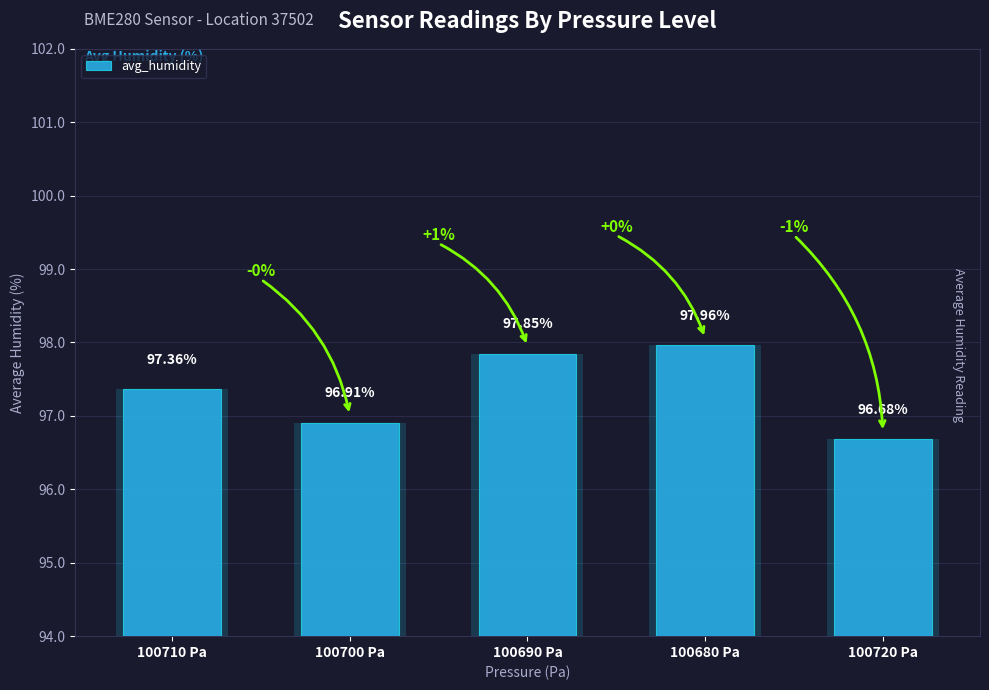

Reading left to right, what are all the values shown in this chart?

97.4	96.9	97.8	98.0	96.7